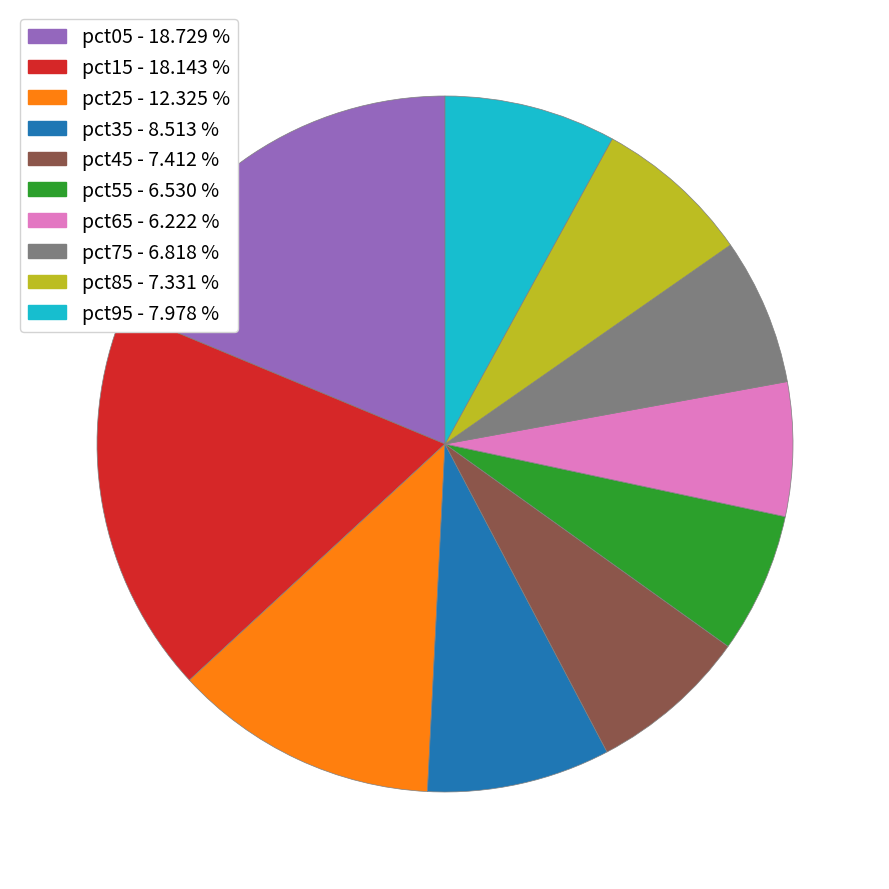

Is it true that pct95 is 1% of the pie?

False